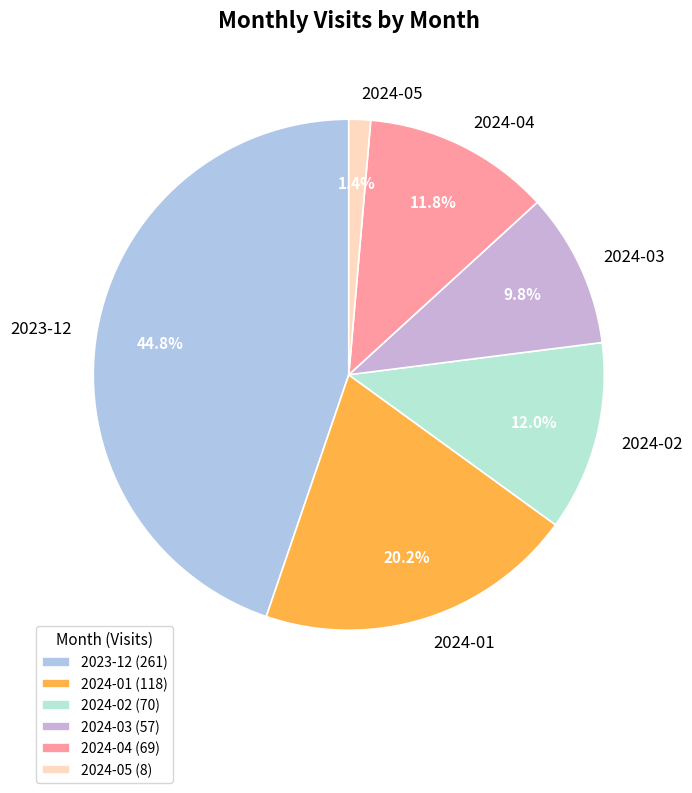

To the nearest percent, what is the difference between the largest and smallest slice percentages?

43%